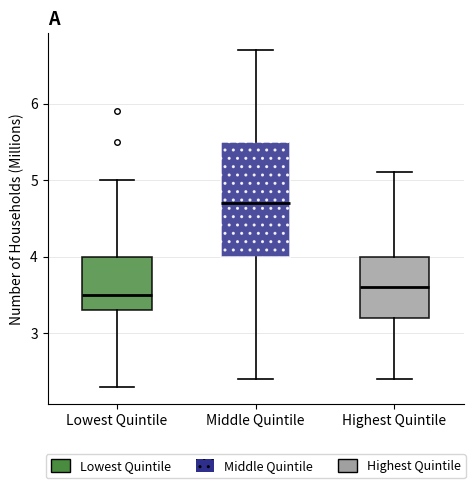

Reading left to right, read every box against the y-axis: the position of its median line, the range the box covers, and the ends of its whiskers. The values are not printed on the chart, so give them approximately, as read against the axis.

Lowest Quintile: median 3.5, box 3.3 to 4.0, whiskers 2.3 to 5.0
Middle Quintile: median 4.7, box 4.0 to 5.5, whiskers 2.4 to 6.7
Highest Quintile: median 3.6, box 3.2 to 4.0, whiskers 2.4 to 5.1